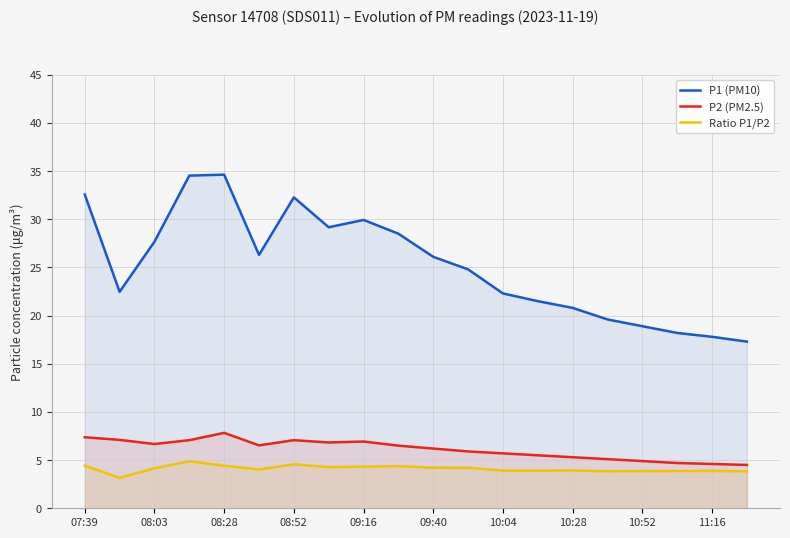

True or false: Ratio P1/P2 and P2 (PM2.5) cross at least once.

False